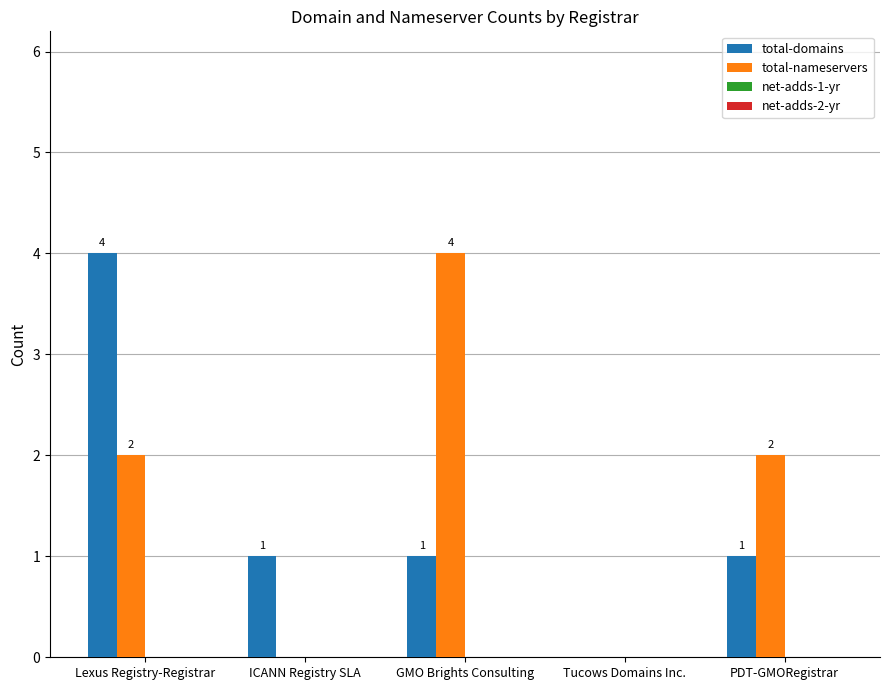

Which series has the largest total across all categories?

total-nameservers